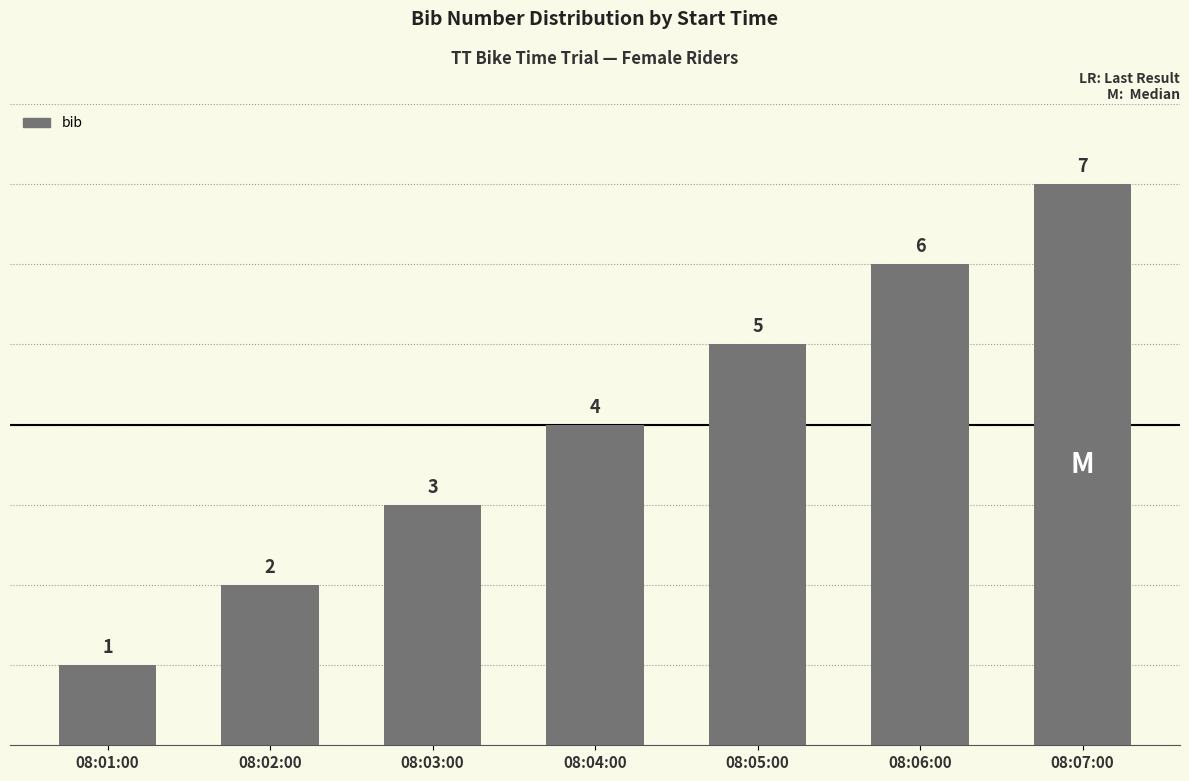

What is the difference between the values at 08:03:00 and 08:02:00?

1